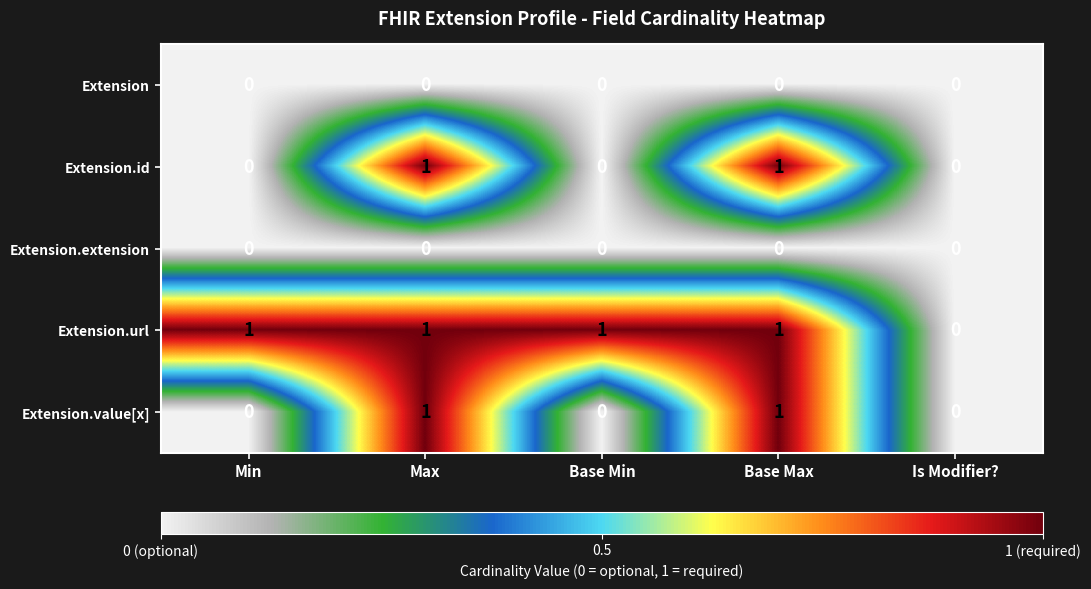

True or false: Extension.url has a value of 1 at Min.

True